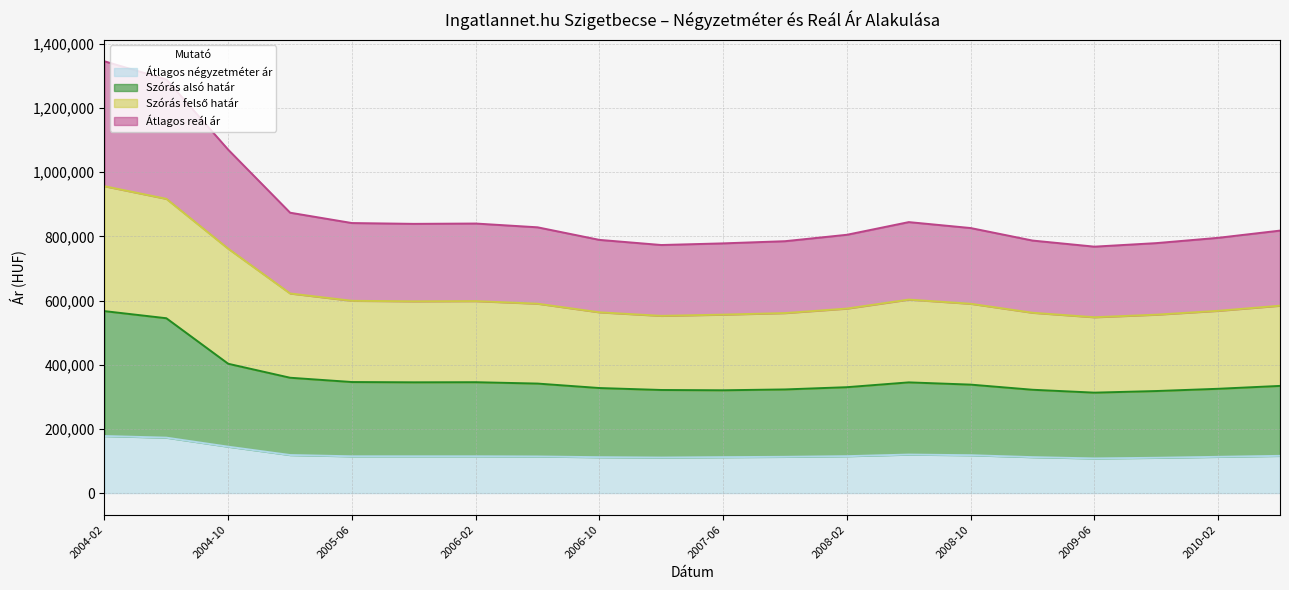

What is the highest value of the Átlagos négyzetméter ár series?

177777